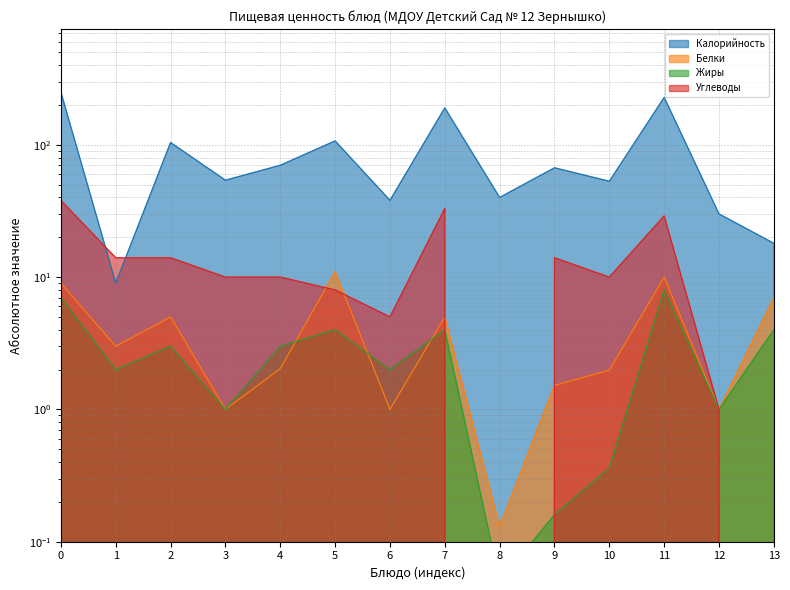

True or false: Белки and Углеводы intersect in this chart.

True